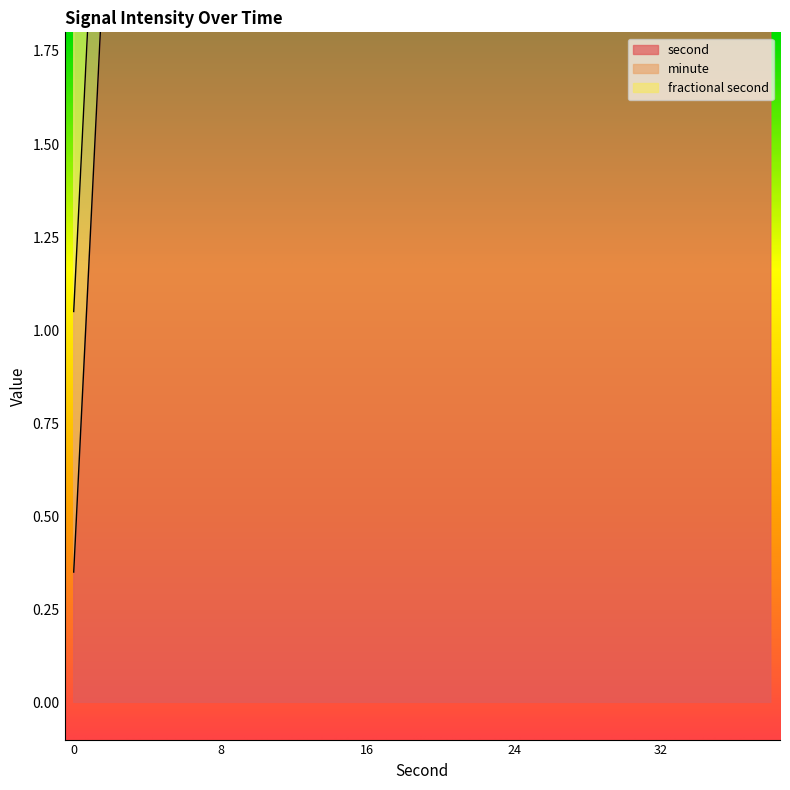

True or false: second and minute cross at least once.

False